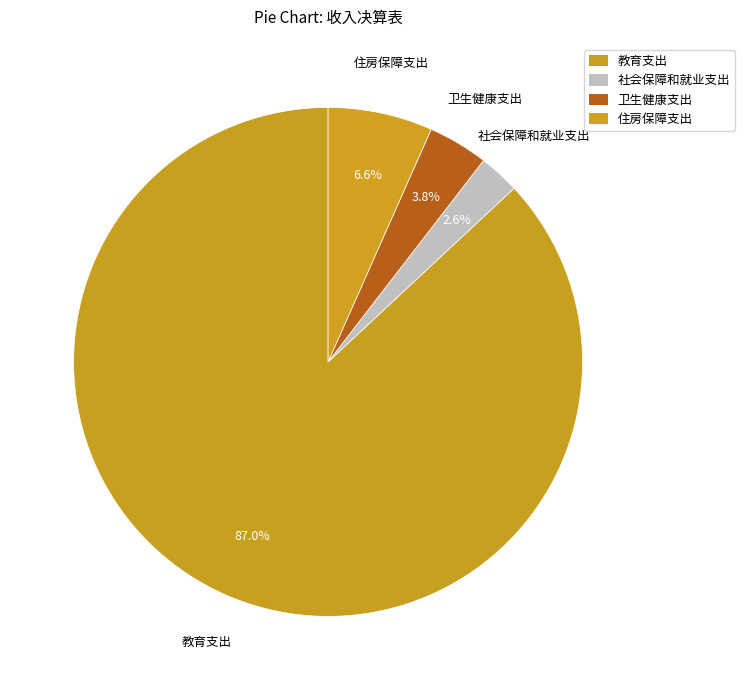

Which category has the smallest portion of the pie?

社会保障和就业支出